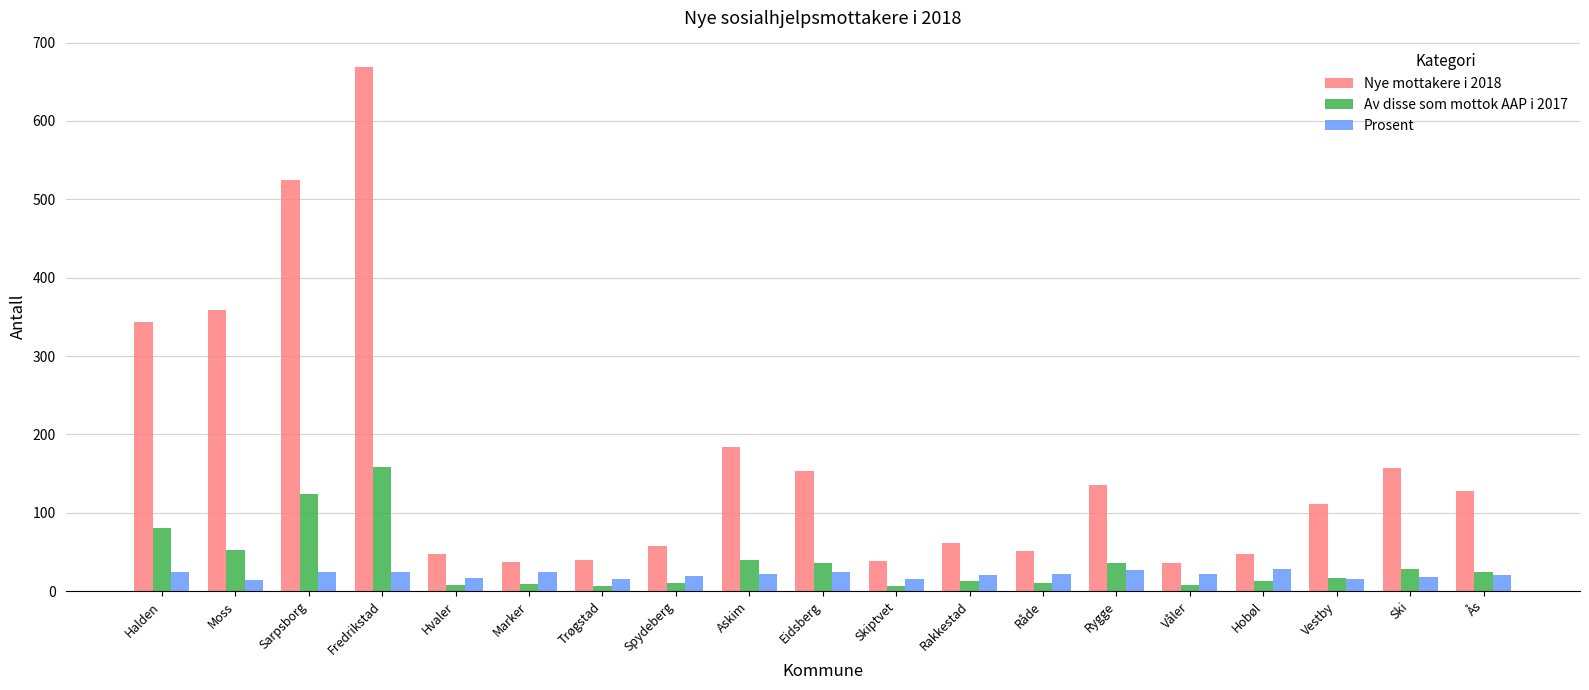

What value does the Prosent series have at Vestby?

15